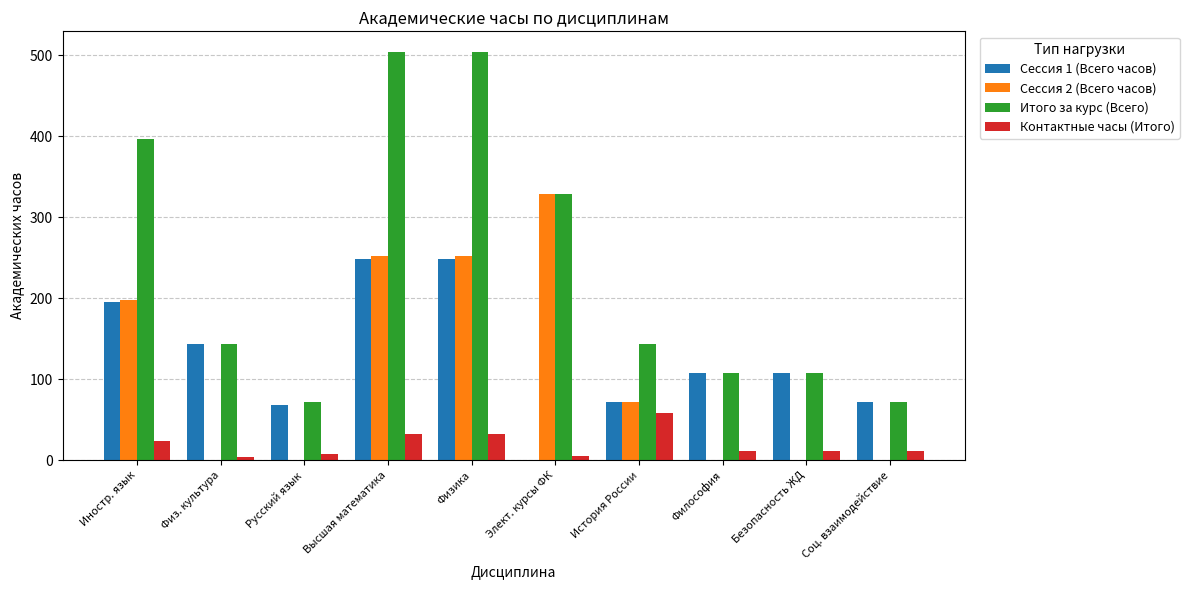

What is the highest value of the Контактные часы (Итого) series?

58